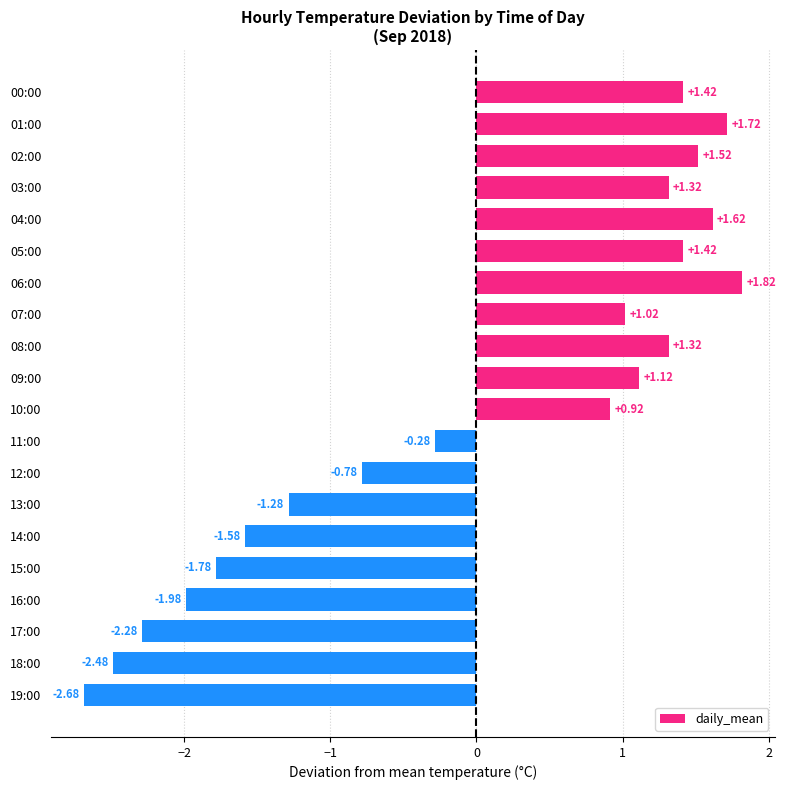

What is the difference between the values at 06:00 and 03:00?

0.5